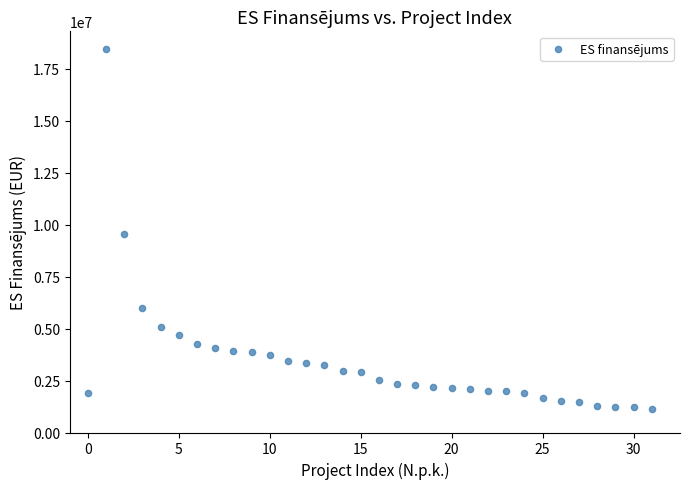

What Y value in the scatter plot is closest to 9782736?

9567895.0